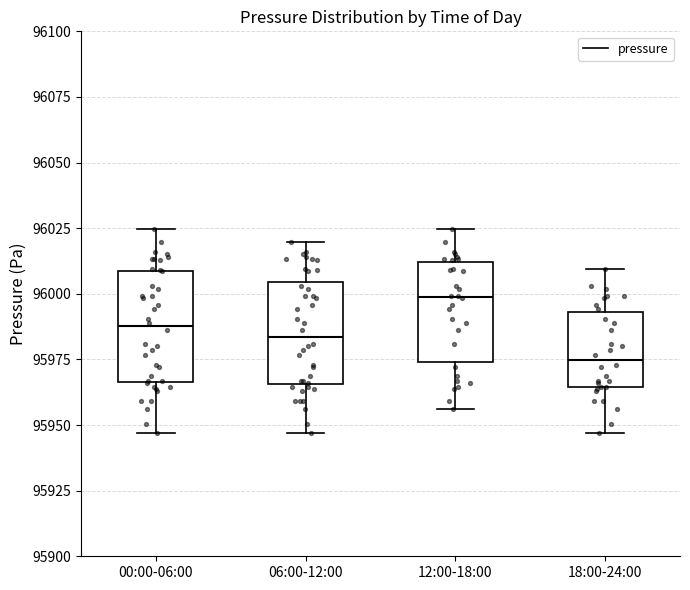

Which box's median line is the highest?

12:00-18:00